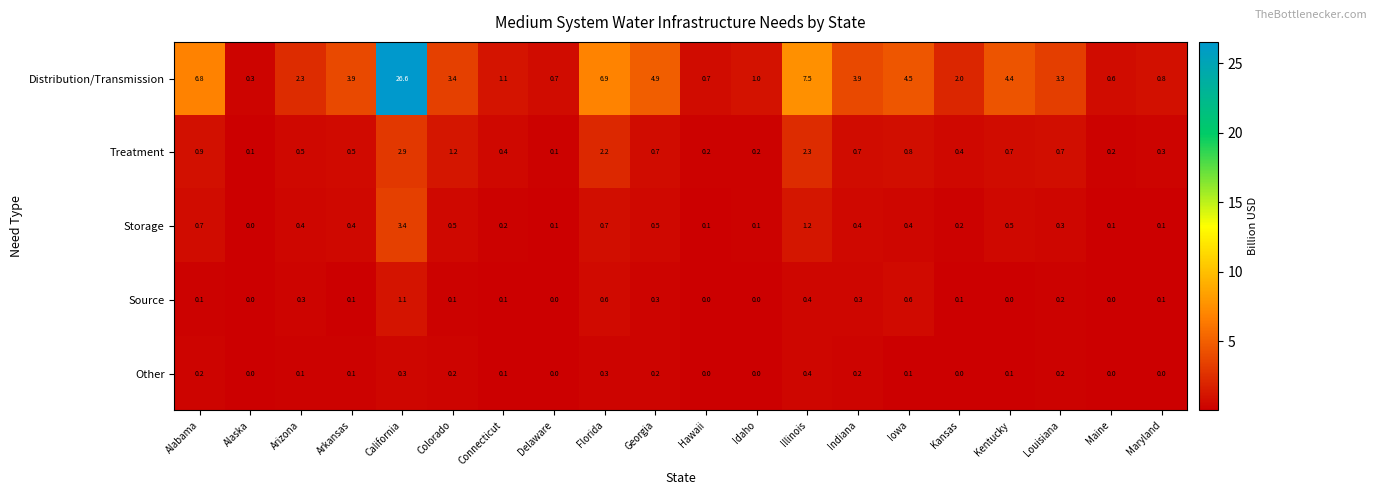

At which category is the sum across all series the highest?

California